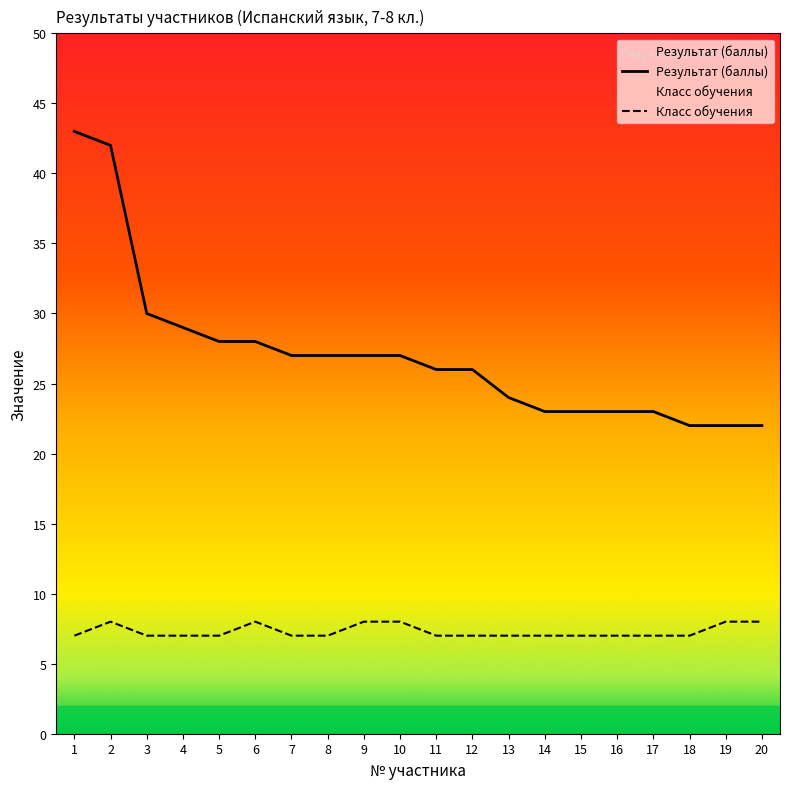

At which category does the chart reach its minimum across all series?

1